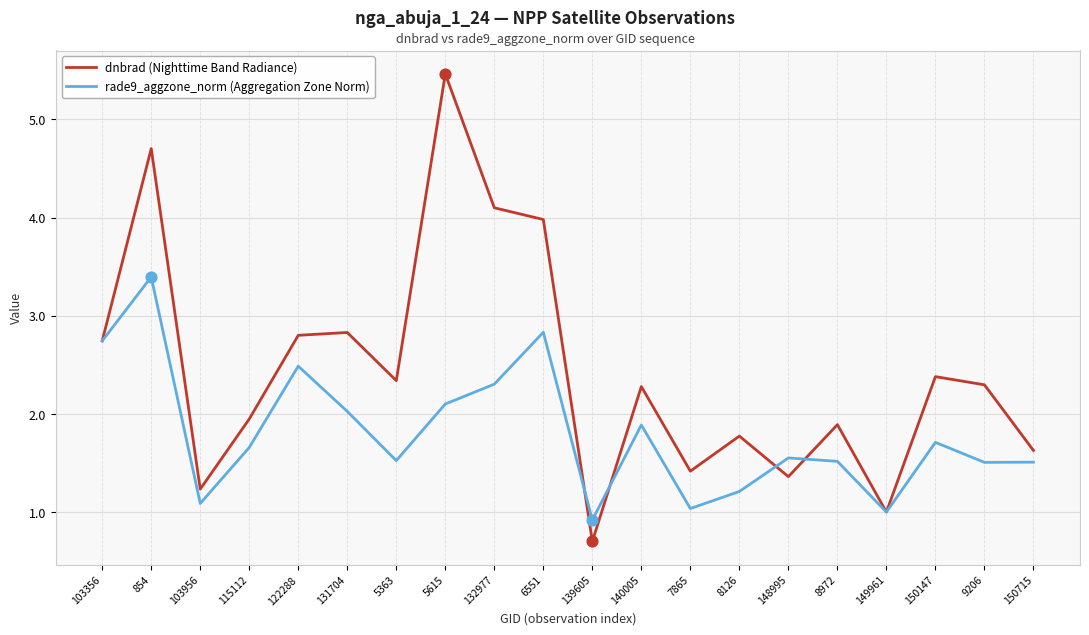

What is the total value across all series at 139605?

1.6